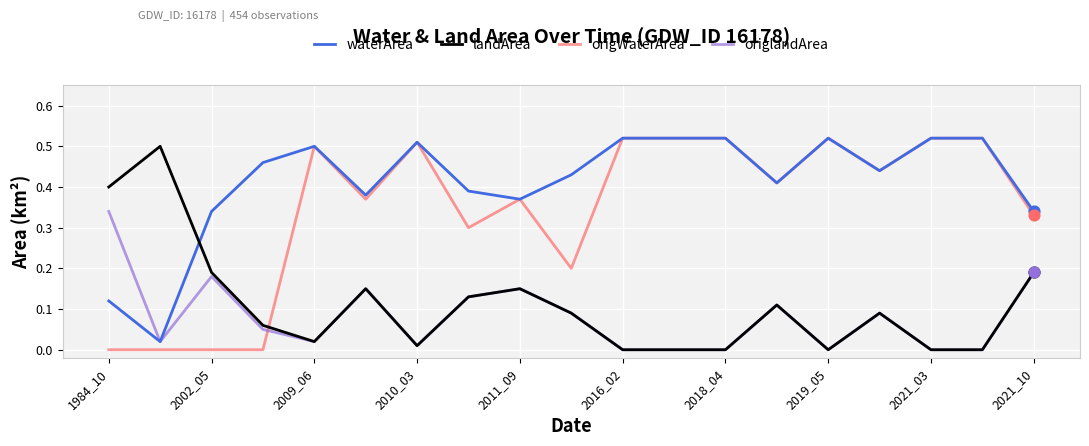

Which series has the largest total across all categories?

waterArea